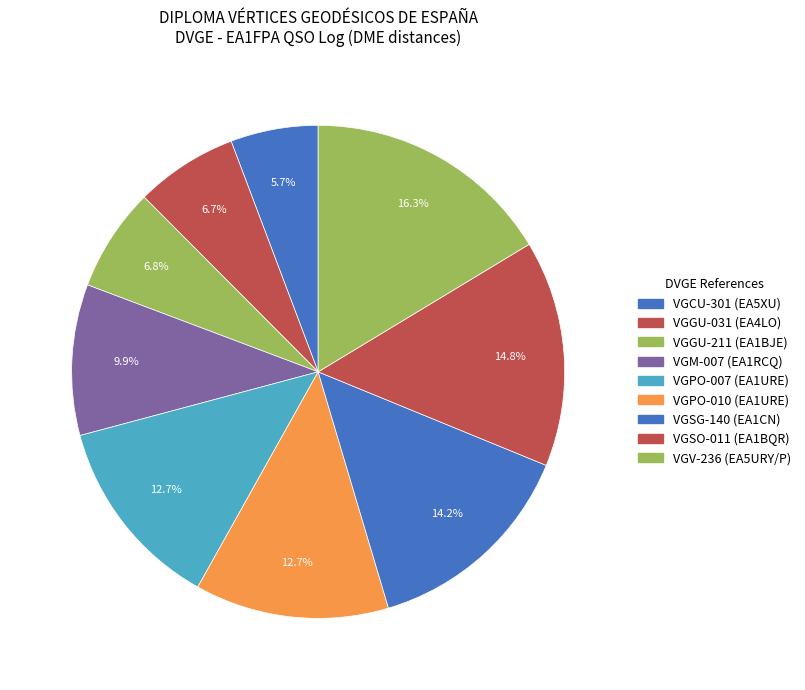

How many segments does this pie chart have?

9